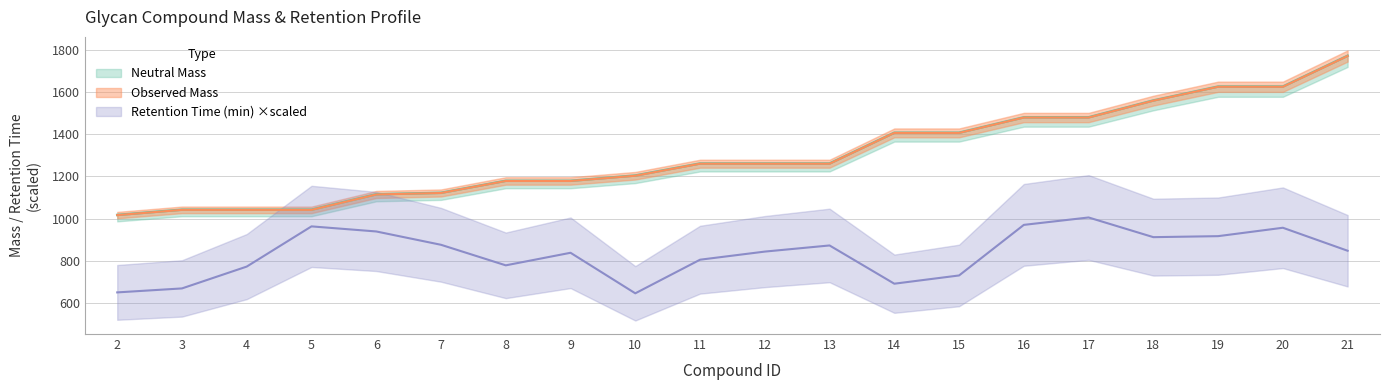

What are all the series names shown in the legend?

Neutral Mass, Observed Mass, Retention Time (min)